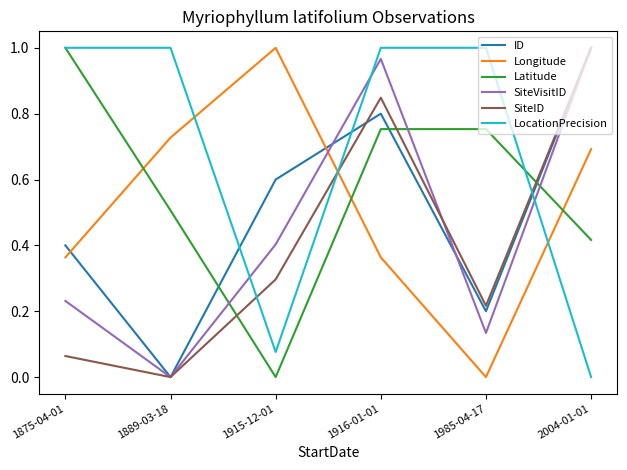

What position from the left is 1985-04-17?

5